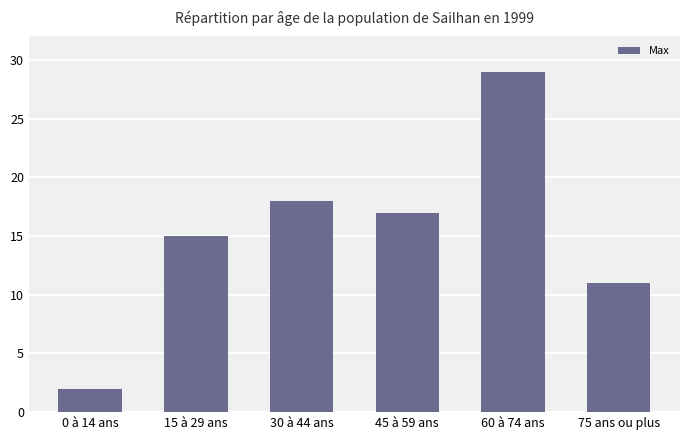

The chart shows a value of 11 at 75 ans ou plus. True or false?

True